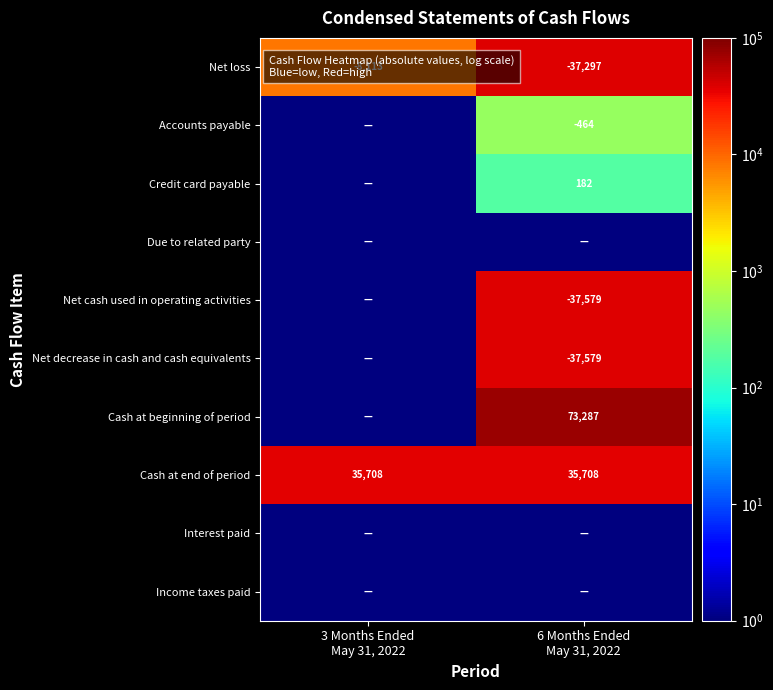

What is the minimum value for Cash at end of period?

35708.0